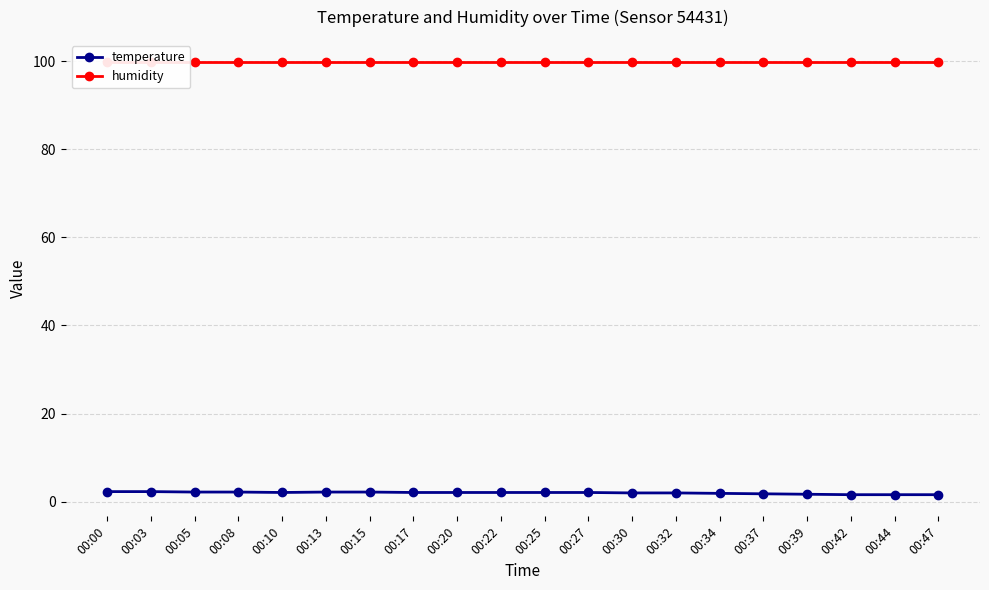

Which series has the largest total across all categories?

humidity